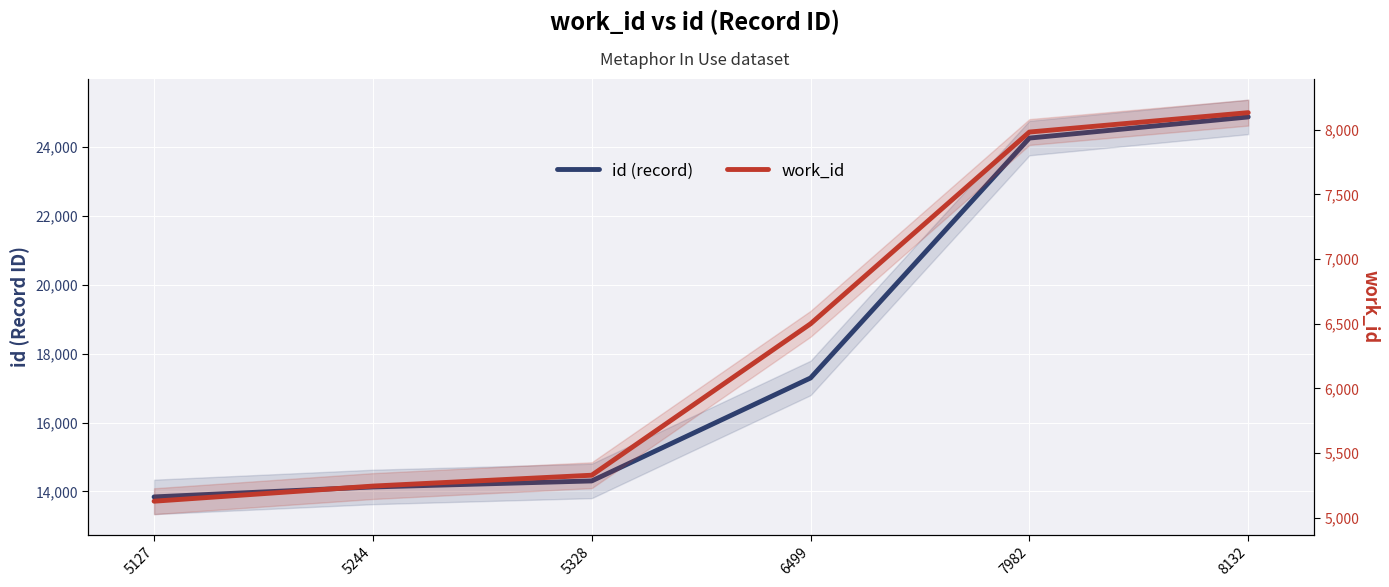

Which series changed the most between 6499 and 8132?

id (record)